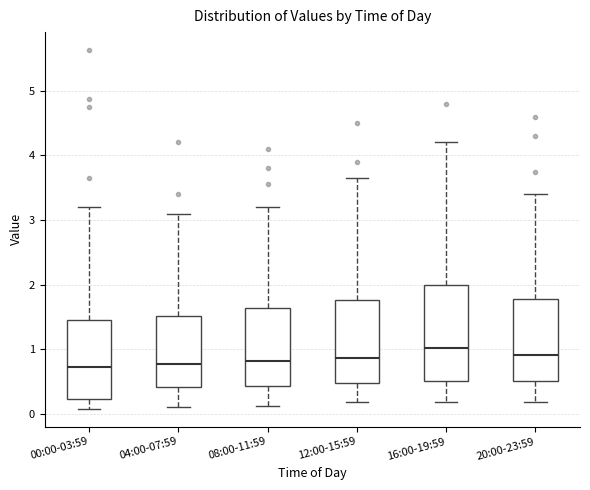

Which box has the highest median line?

16:00-19:59